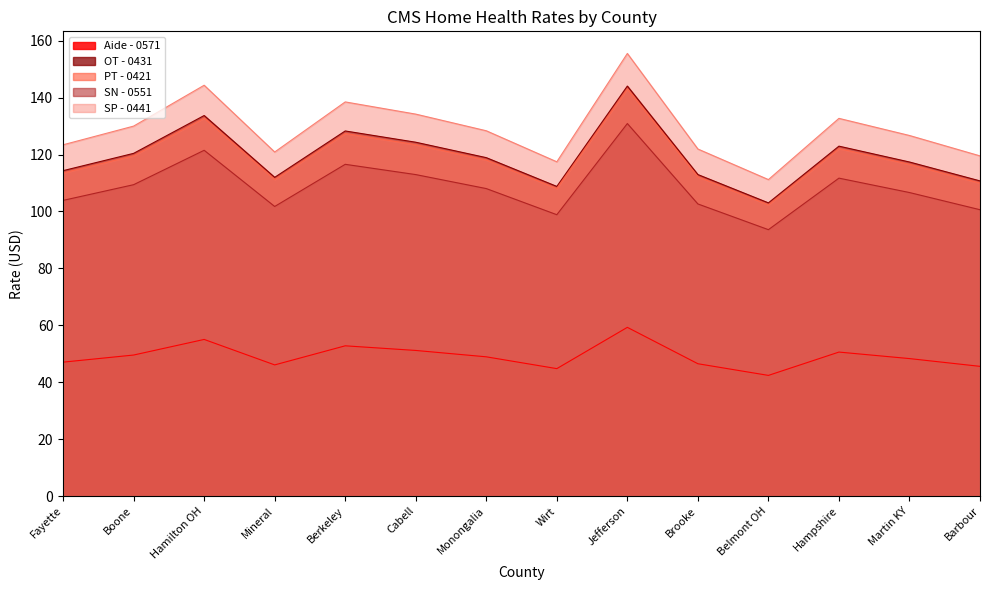

Reading left to right, extract all data points from this chart.

Aide - 0571: 47.0	49.5	55.0	46.1	52.8	51.2	48.9	44.8	59.3	46.5	42.4	50.6	48.3	45.6
OT - 0431: 114.3	120.4	133.7	112.0	128.3	124.3	118.9	108.8	144.1	113.0	103.0	123.0	117.4	110.8
PT - 0421: 113.6	119.6	132.8	111.2	127.4	123.5	118.1	108.1	143.1	112.2	102.3	122.1	116.6	110.0
SN - 0551: 103.9	109.4	121.5	101.8	116.6	113.0	108.0	98.9	130.9	102.7	93.6	111.7	106.7	100.6
SP - 0441: 123.4	130.0	144.4	120.9	138.5	134.2	128.4	117.5	155.5	122.0	111.2	132.7	126.7	119.5